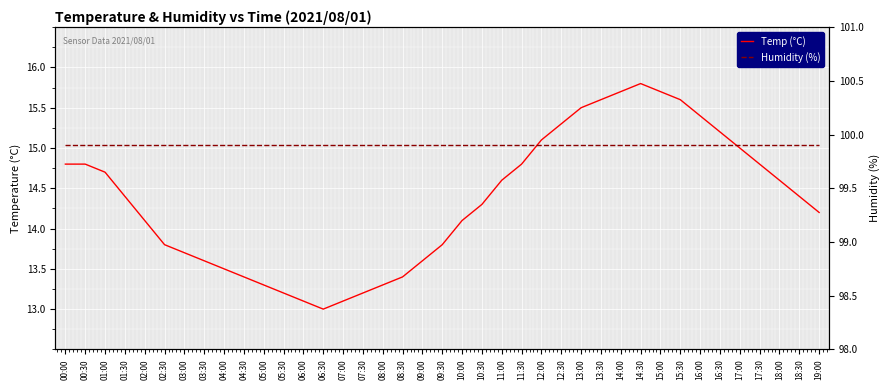

What is the difference between the maximum and minimum values in the Temp (°C) series?

2.8